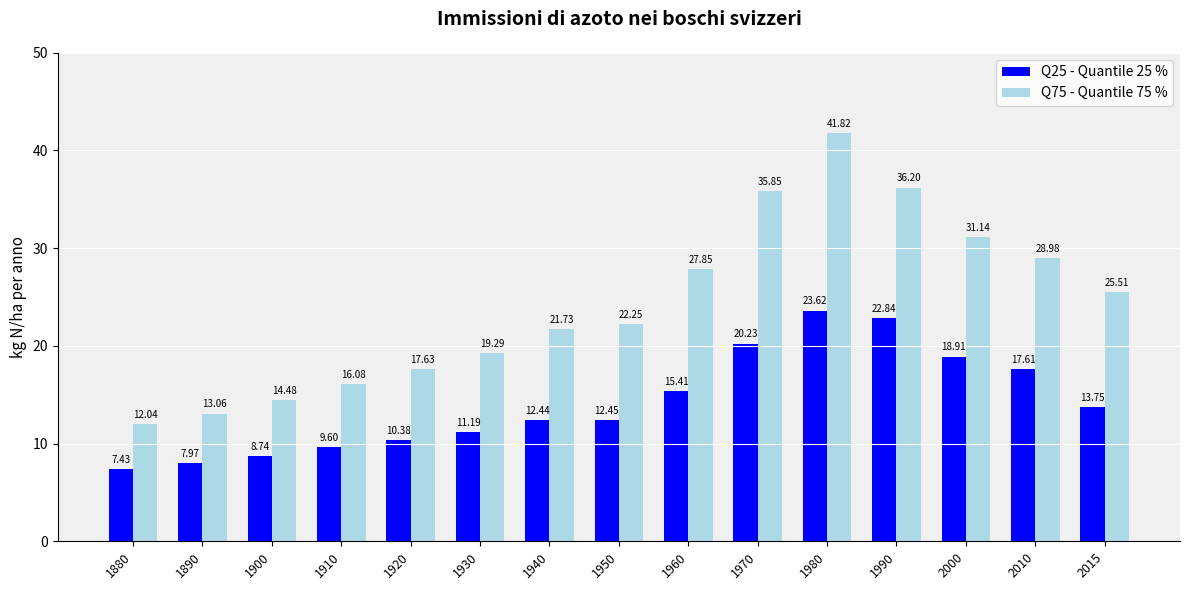

Between 2000 and 2015, which series saw the biggest shift?

Q75 - Quantile 75 %